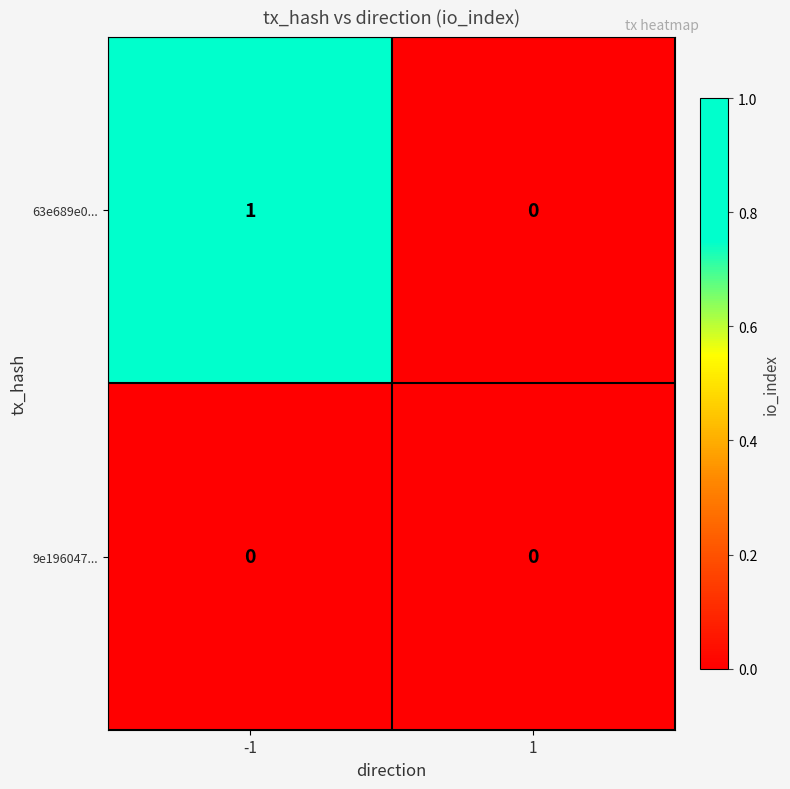

How many distinct data groups are displayed?

2